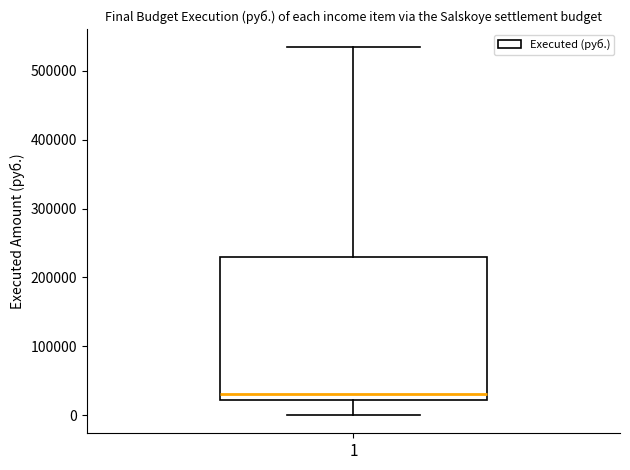

Read this box plot against the y-axis: the position of the median line, the range covered by the box, and the ends of both whiskers. The values are not printed on the chart, so give them approximately, as read against the axis.

median 30000, box 20000 to 230000, whiskers 0 to 530000